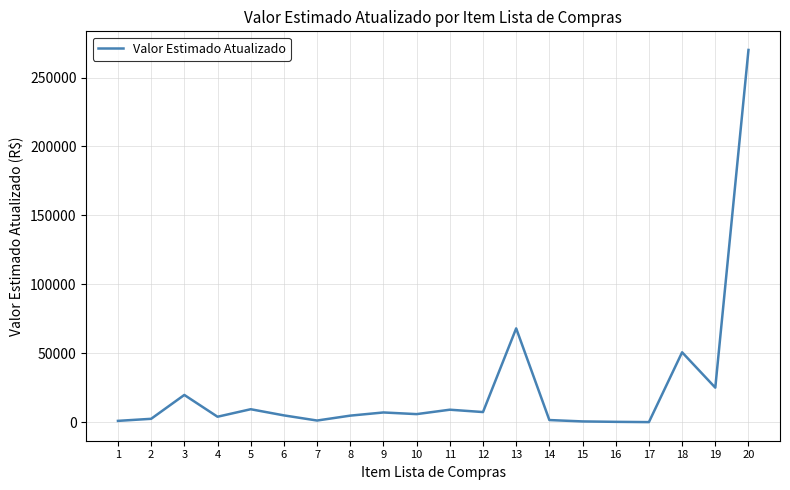

How many values are below 5799?

10